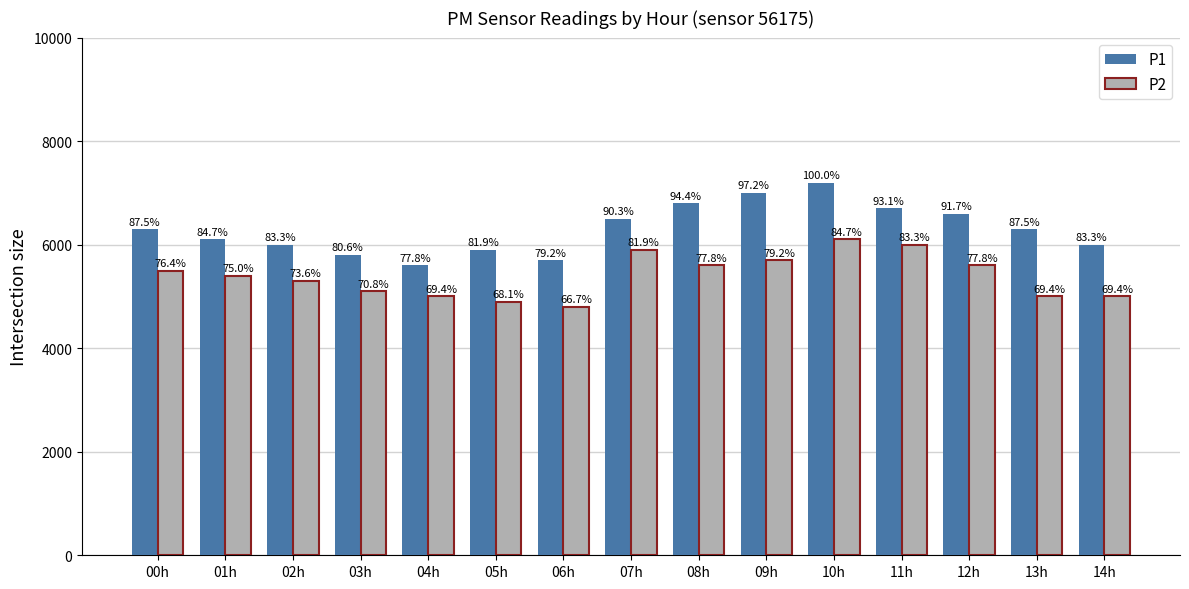

Reading left to right, list all the values displayed in this chart.

P1: 00h=63	01h=61	02h=60	03h=58	04h=56	05h=59	06h=57	07h=65	08h=68	09h=70	10h=72	11h=67	12h=66	13h=63	14h=60
P2: 00h=55	01h=54	02h=53	03h=51	04h=50	05h=49	06h=48	07h=59	08h=56	09h=57	10h=61	11h=60	12h=56	13h=50	14h=50